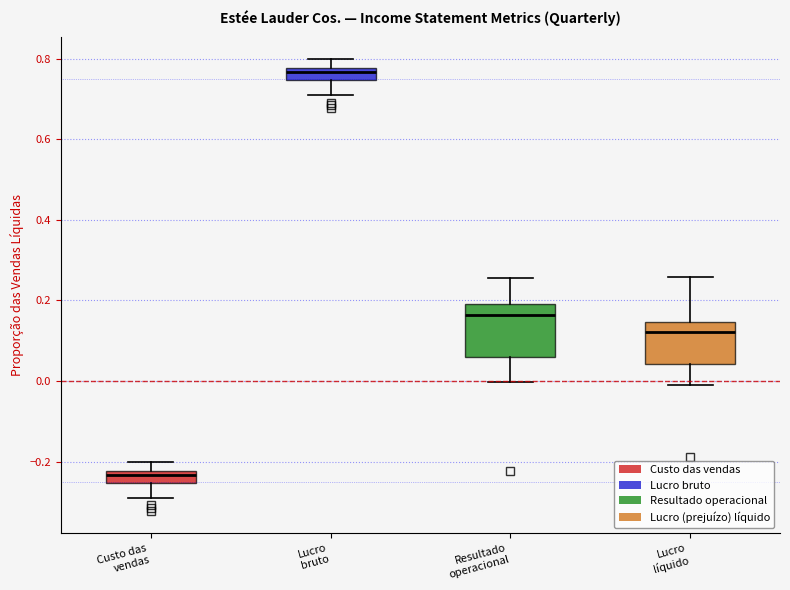

Where does the lower whisker of the box for Custo das vendas end on the y-axis? The values are not printed on the chart, so give them approximately, as read against the axis.

-0.28